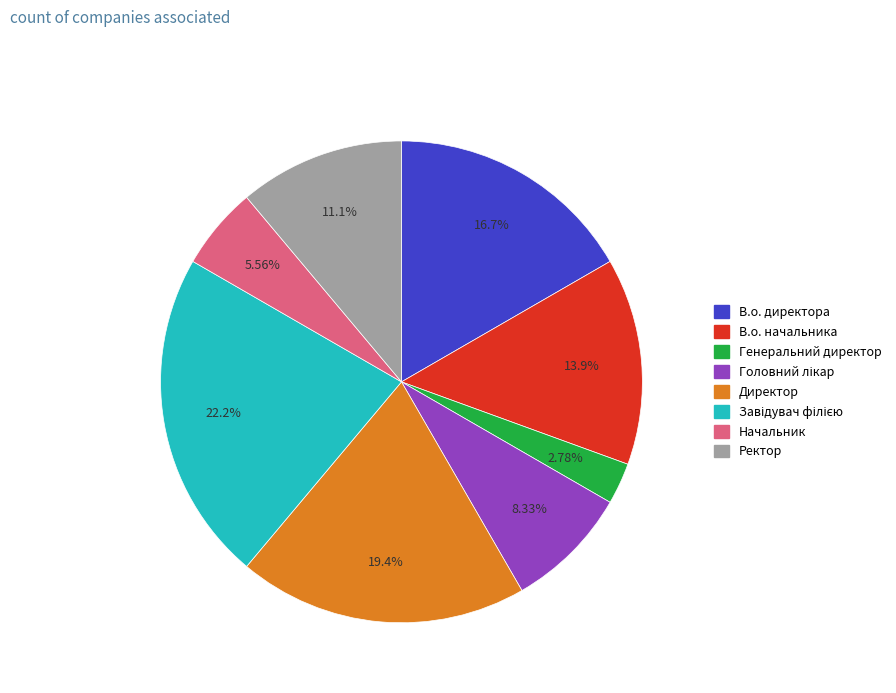

Count the number of slices in the pie.

8